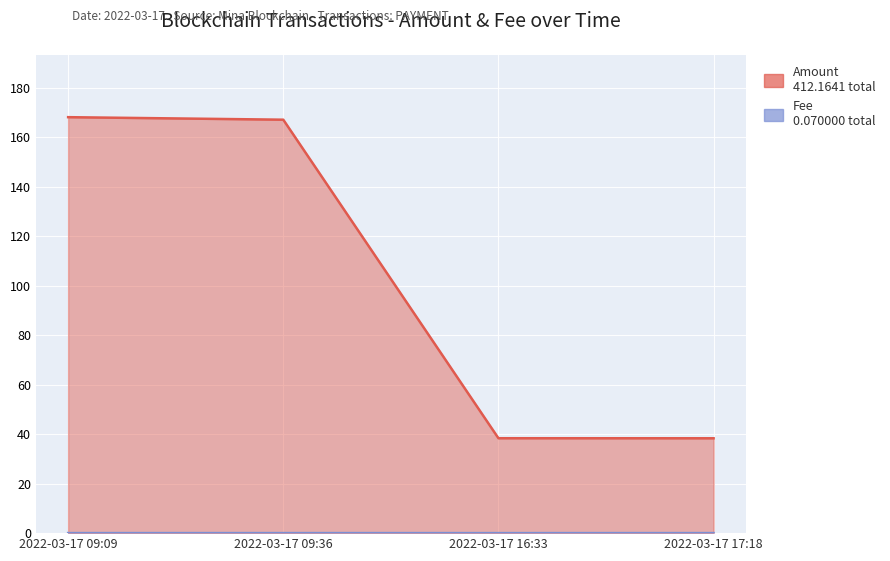

What is the difference between the second highest and minimum values in the Amount series?

128.8